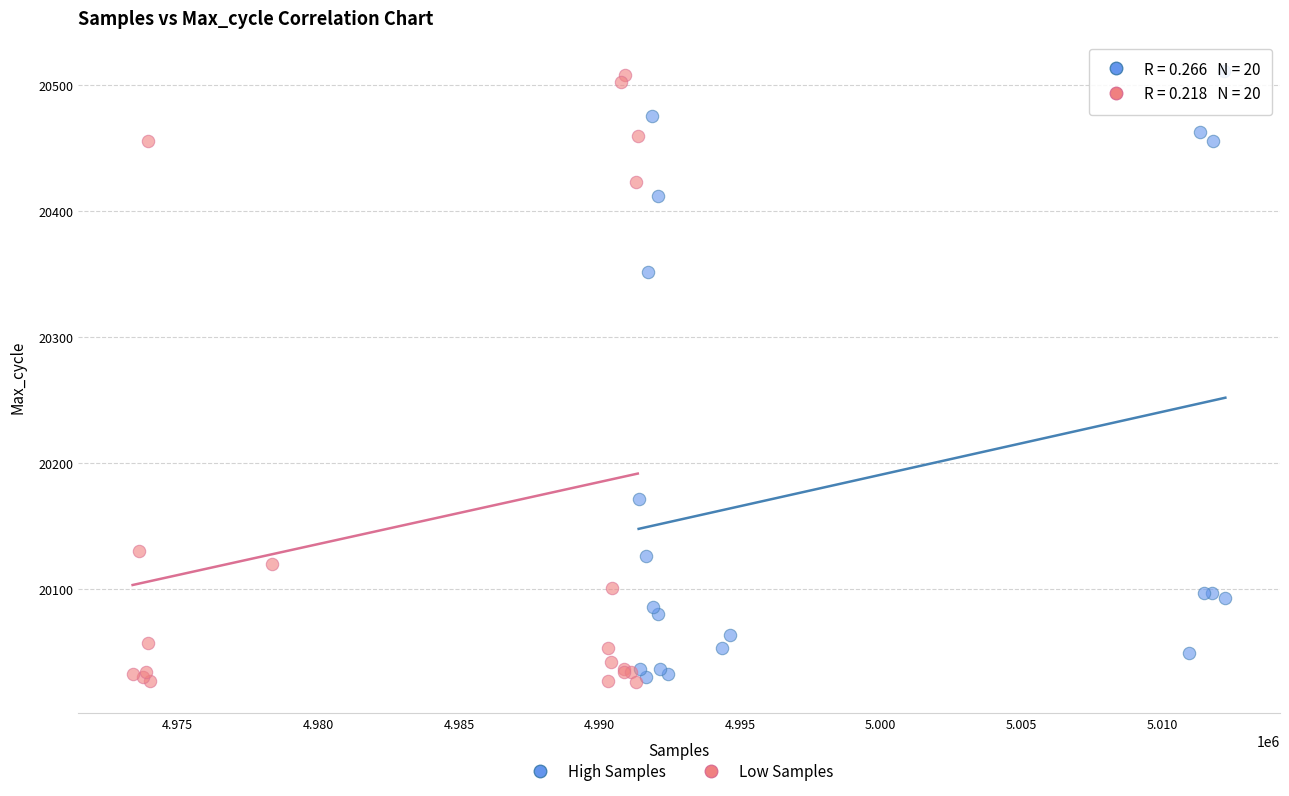

What are all the series names shown in the legend?

High Samples, Low Samples